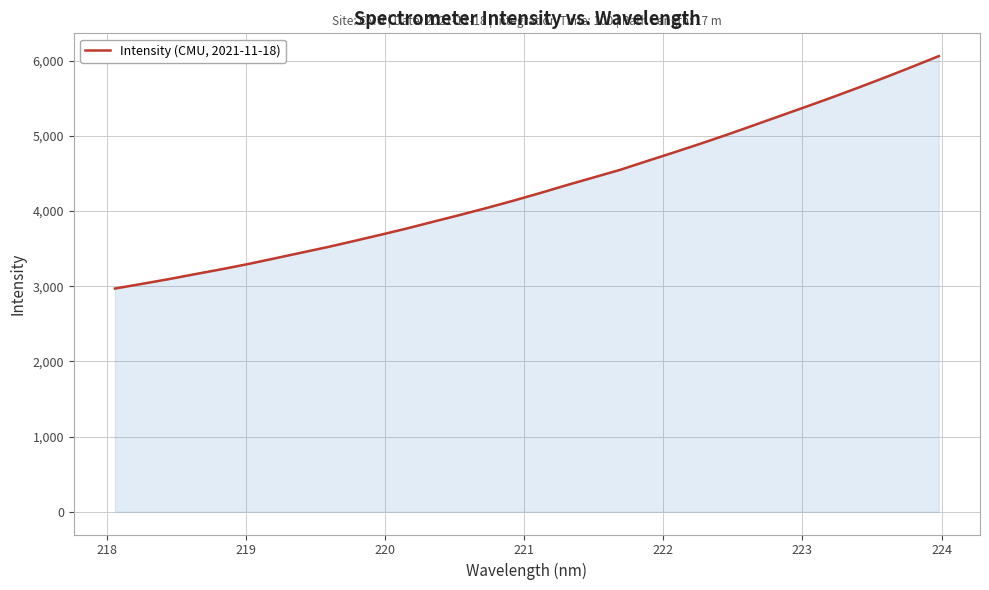

What is the difference between the second highest and second lowest values?

2889.8